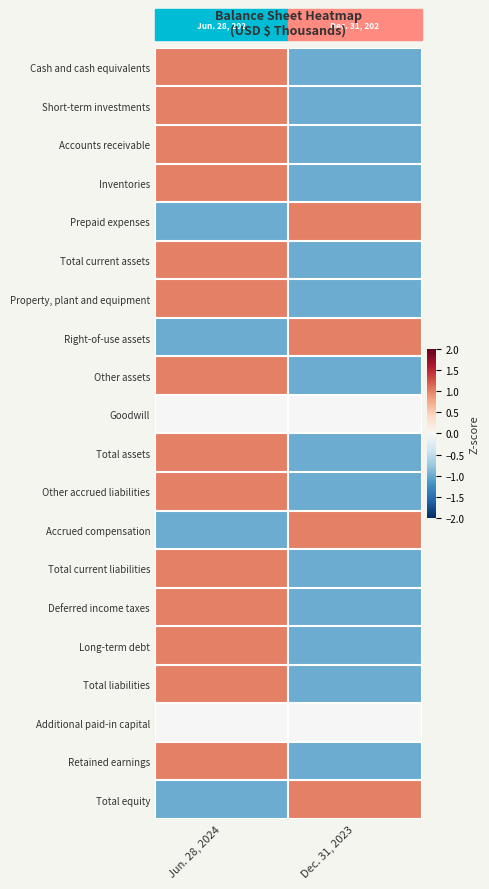

At which category does the chart reach its peak across all series?

Jun. 28, 2024